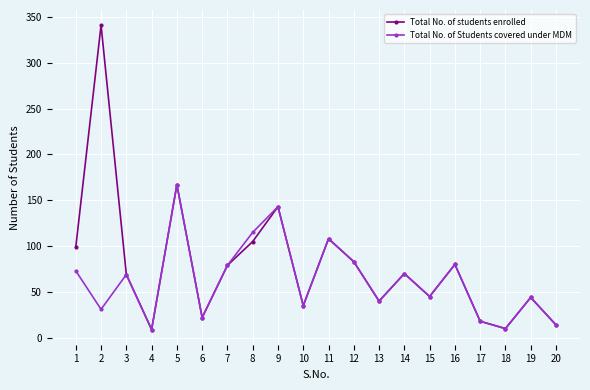

Rank the series by their maximum value, from lowest to highest.

Total No. of Students covered under MDM, Total No. of students enrolled